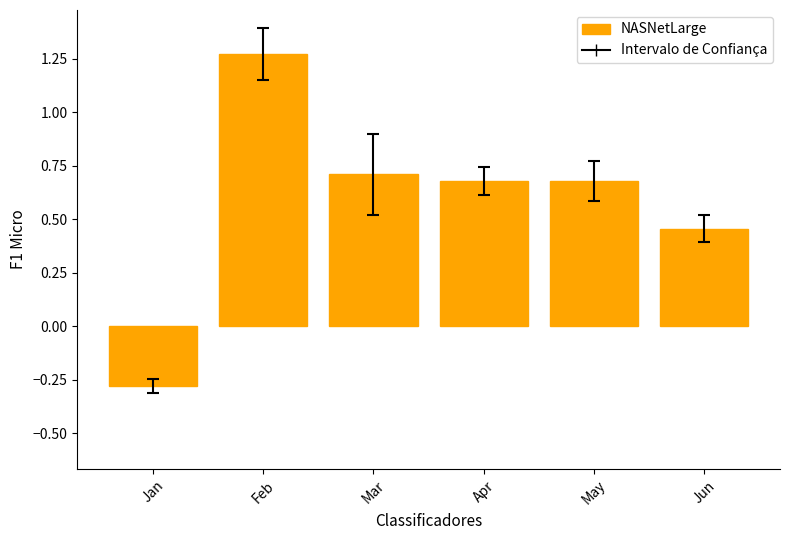

How many values are between 0 and 1?

4